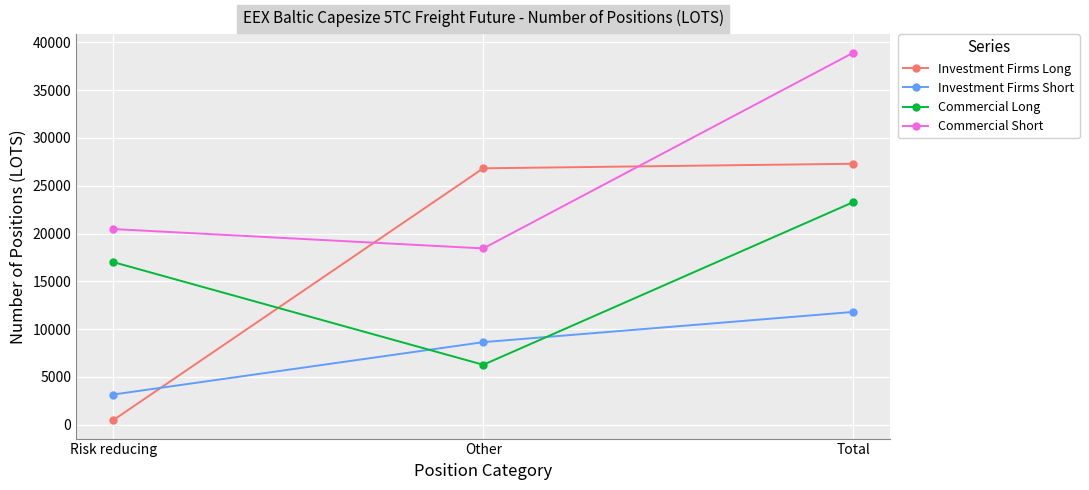

What is the sum of all Commercial Short values?

77843.4